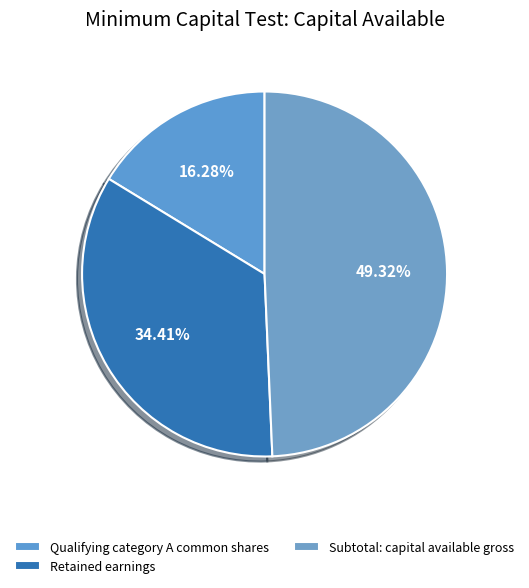

What is the smallest slice in the pie chart?

Qualifying category A common shares